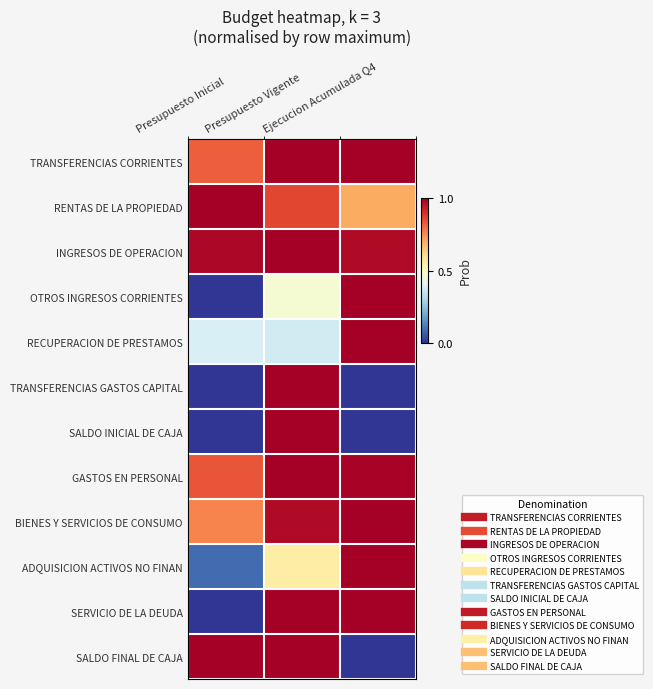

Rank the series at Presupuesto Vigente from highest to lowest value.

TRANSFERENCIAS CORRIENTES, INGRESOS DE OPERACION, TRANSFERENCIAS GASTOS CAPITAL, SALDO INICIAL DE CAJA, GASTOS EN PERSONAL, SERVICIO DE LA DEUDA, SALDO FINAL DE CAJA, BIENES Y SERVICIOS DE CONSUMO, RENTAS DE LA PROPIEDAD, ADQUISICION ACTIVOS NO FINAN, OTROS INGRESOS CORRIENTES, RECUPERACION DE PRESTAMOS